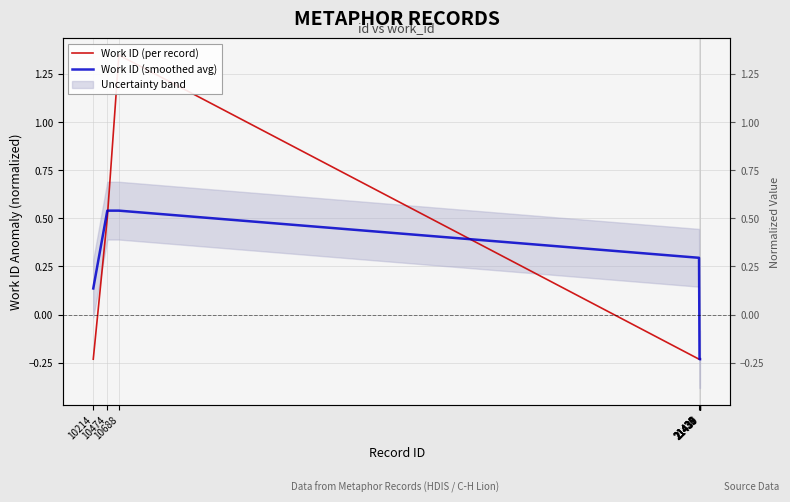

At which category does the chart reach its peak across all series?

10688